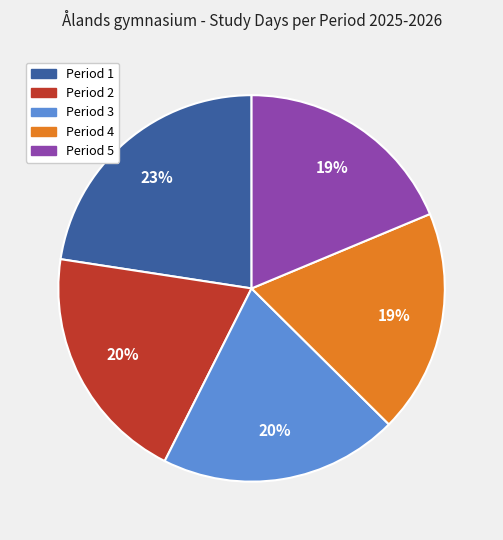

Count the number of slices in the pie.

5